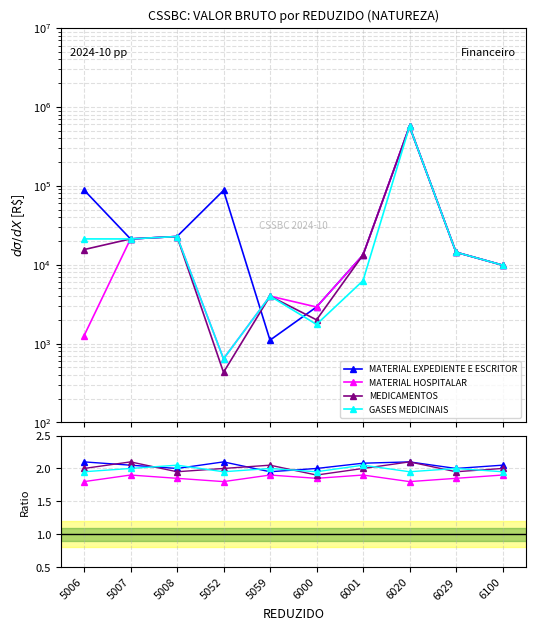

Reading left to right, extract all data points from this chart.

MATERIAL EXPEDIENTE E ESCRITOR: 2.1	2.0	2.0	2.1	1.9	2.0	2.1	2.1	2.0	2.0
MATERIAL HOSPITALAR: 1.8	1.9	1.9	1.8	1.9	1.9	1.9	1.8	1.9	1.9
MEDICAMENTOS: 2.0	2.1	1.9	2.0	2.0	1.9	2.0	2.1	1.9	2.0
GASES MEDICINAIS: 1.9	2.0	2.0	1.9	2.0	1.9	2.0	1.9	2.0	1.9